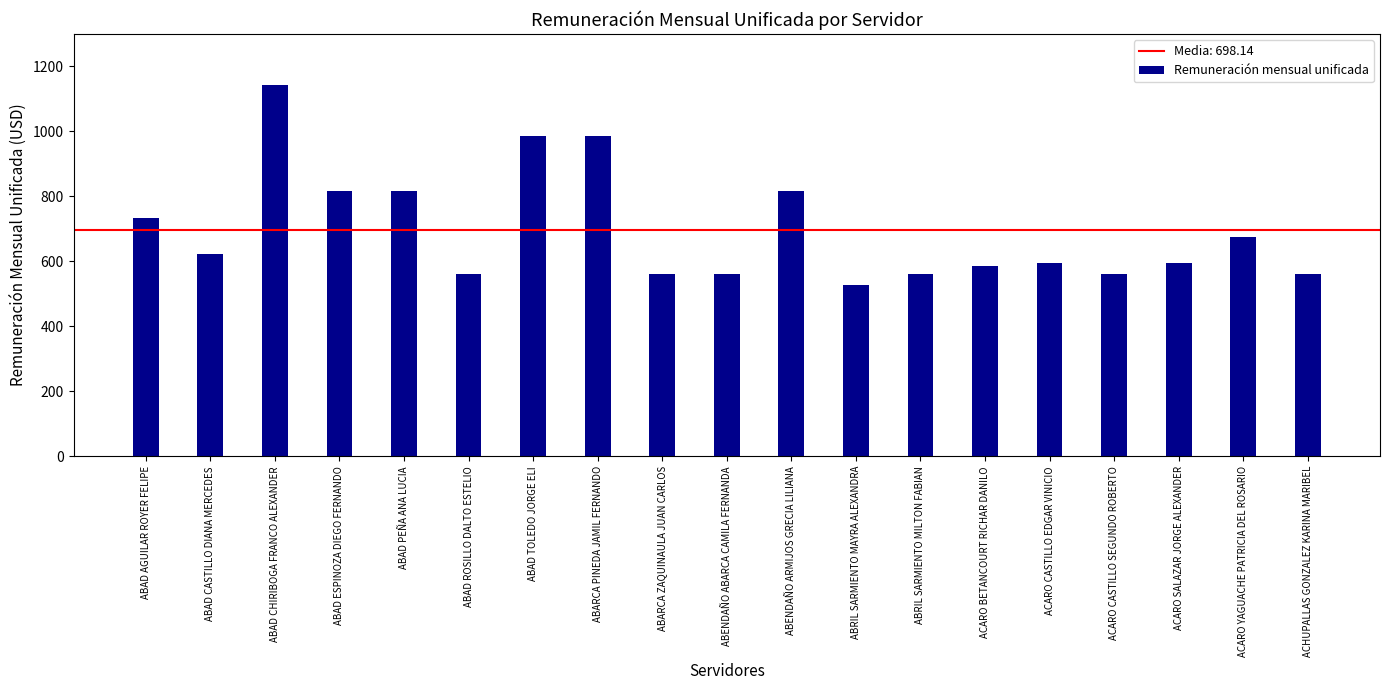

Reading right to left, list all the values displayed in this chart.

ACHUPALLAS GONZALEZ KARINA MARIBEL=561.0	ACARO YAGUACHE PATRICIA DEL ROSARIO=675.0	ACARO SALAZAR JORGE ALEXANDER=596.0	ACARO CASTILLO SEGUNDO ROBERTO=561.0	ACARO CASTILLO EDGAR VINICIO=596.0	ACARO BETANCOURT RICHAR DANILO=585.0	ABRIL SARMIENTO MILTON FABIAN=561.0	ABRIL SARMIENTO MAYRA ALEXANDRA=527.0	ABENDAÑO ARMIJOS GRECIA LILIANA=817.0	ABENDAÑO ABARCA CAMILA FERNANDA=561.0	ABARCA ZAQUINAULA JUAN CARLOS=561.0	ABARCA PINEDA JAMIL FERNANDO=986.0	ABAD TOLEDO JORGE ELI=986.0	ABAD ROSILLO DALTO ESTELIO=561.0	ABAD PEÑA ANA LUCIA=817.0	ABAD ESPINOZA DIEGO FERNANDO=817.0	ABAD CHIRIBOGA FRANCO ALEXANDER=1141.6	ABAD CASTILLO DIANA MERCEDES=622.0	ABAD AGUILAR ROYER FELIPE=733.0